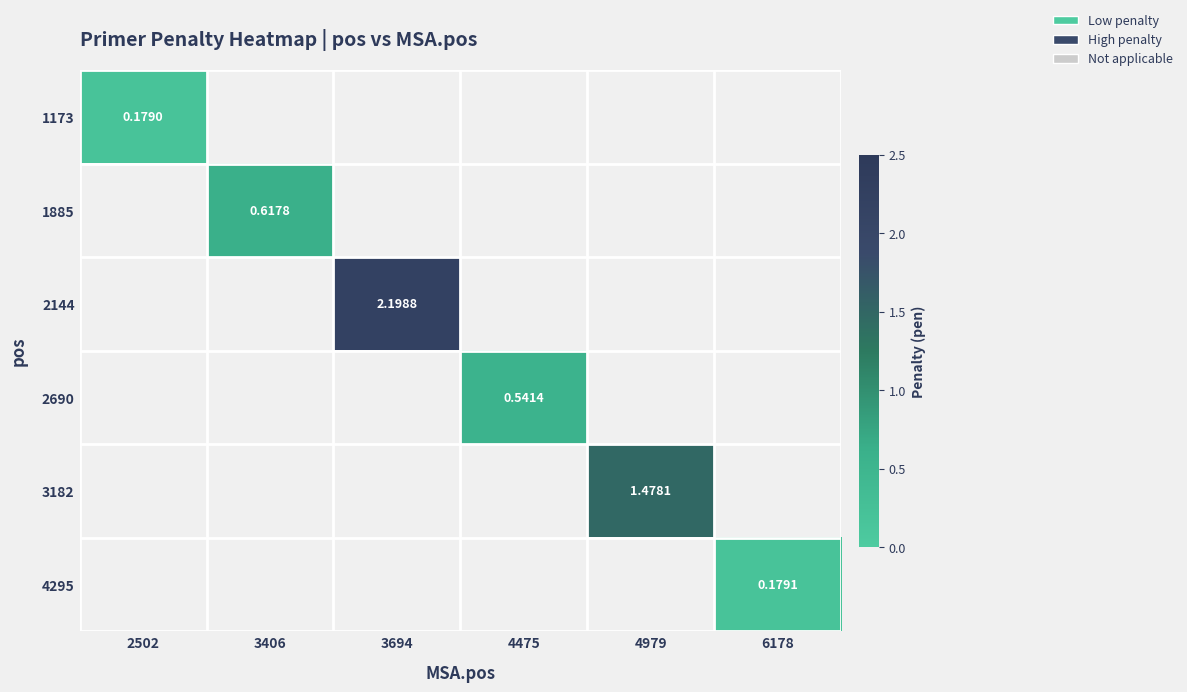

How many distinct data groups are displayed?

6